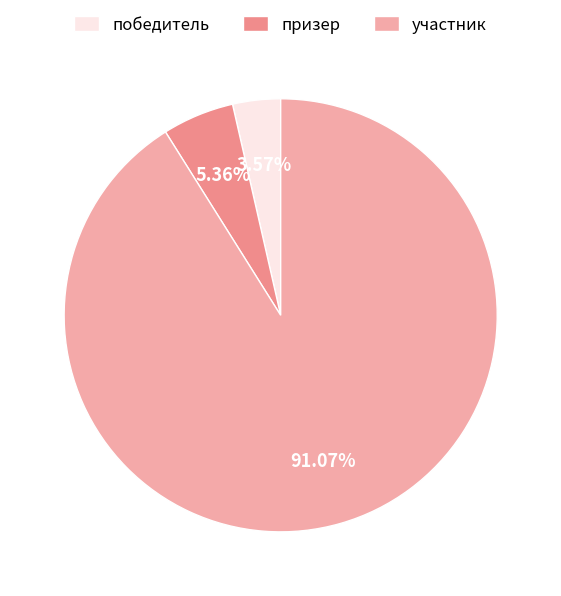

Which slice represents more than half of the pie?

участник